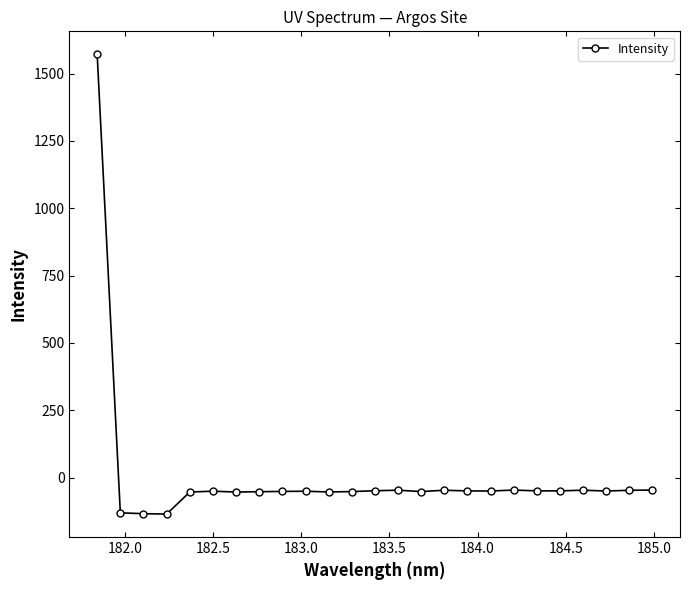

What is the minimum value shown in the chart?

-135.2